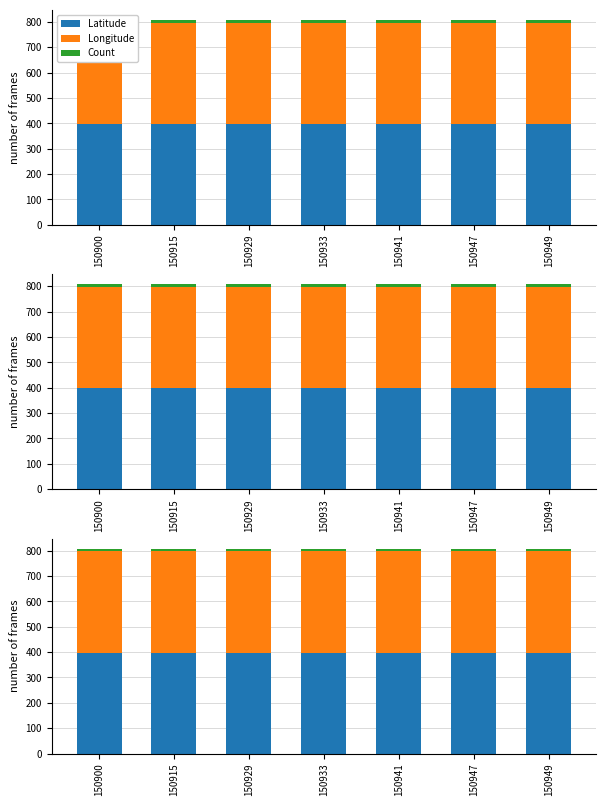

Reading left to right, transcribe all the data shown in this chart.

Latitude: 397.7	397.7	397.7	397.7	397.7	397.7	397.7
Longitude: 399.7	399.7	399.7	399.7	399.7	399.7	399.7
Count: 10.0	10.0	10.0	10.0	10.0	10.0	10.0